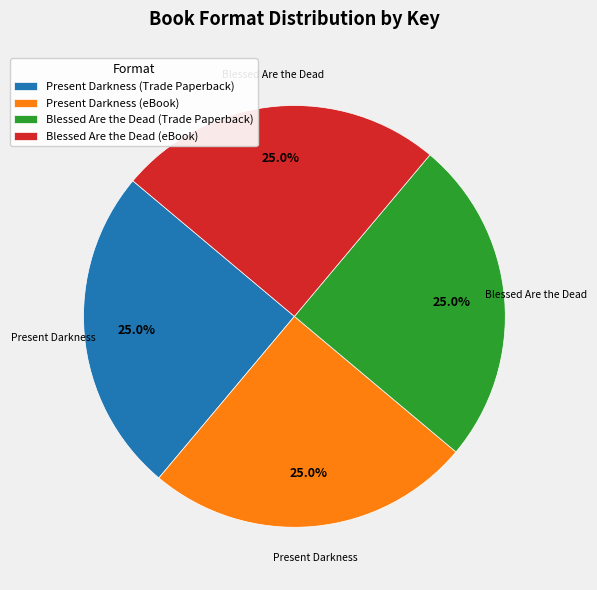

Is there any slice that represents more than half of the pie?

No